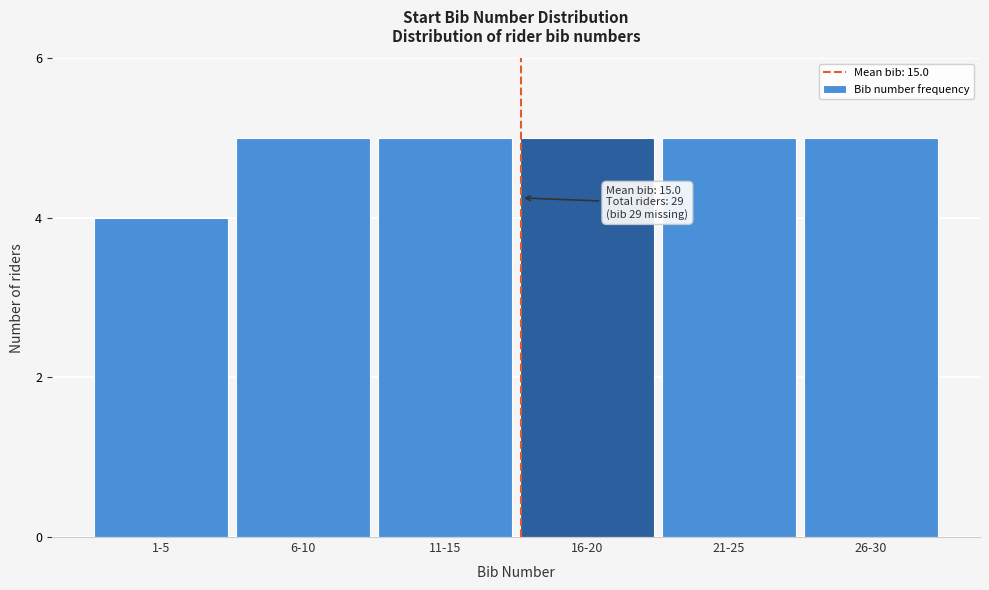

Reading left to right, transcribe all the data shown in this chart.

1-5=4	6-10=5	11-15=5	16-20=5	21-25=5	26-30=5